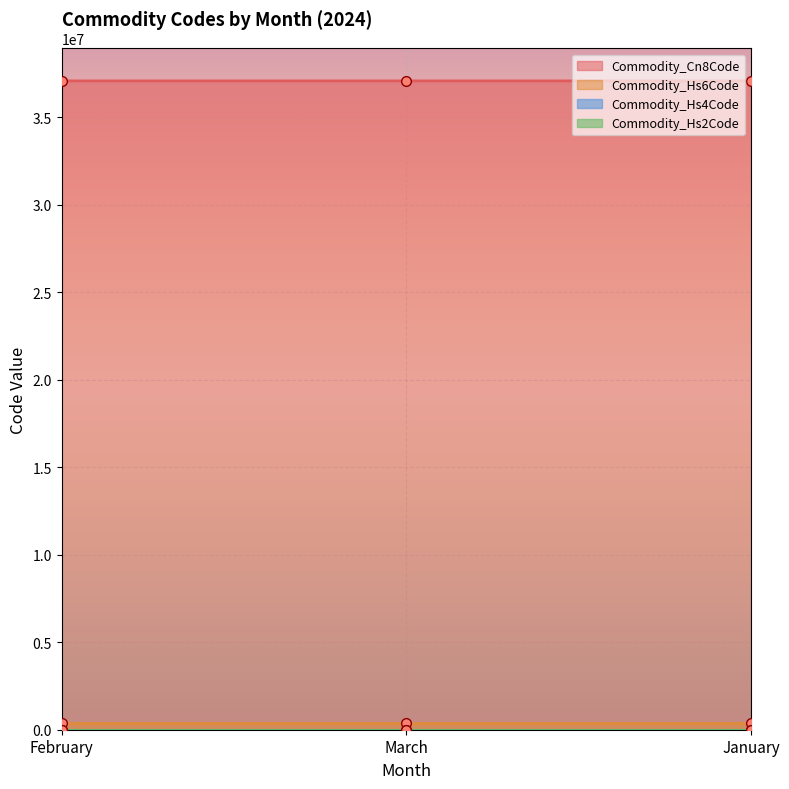

Which has a higher value, February or January?

January